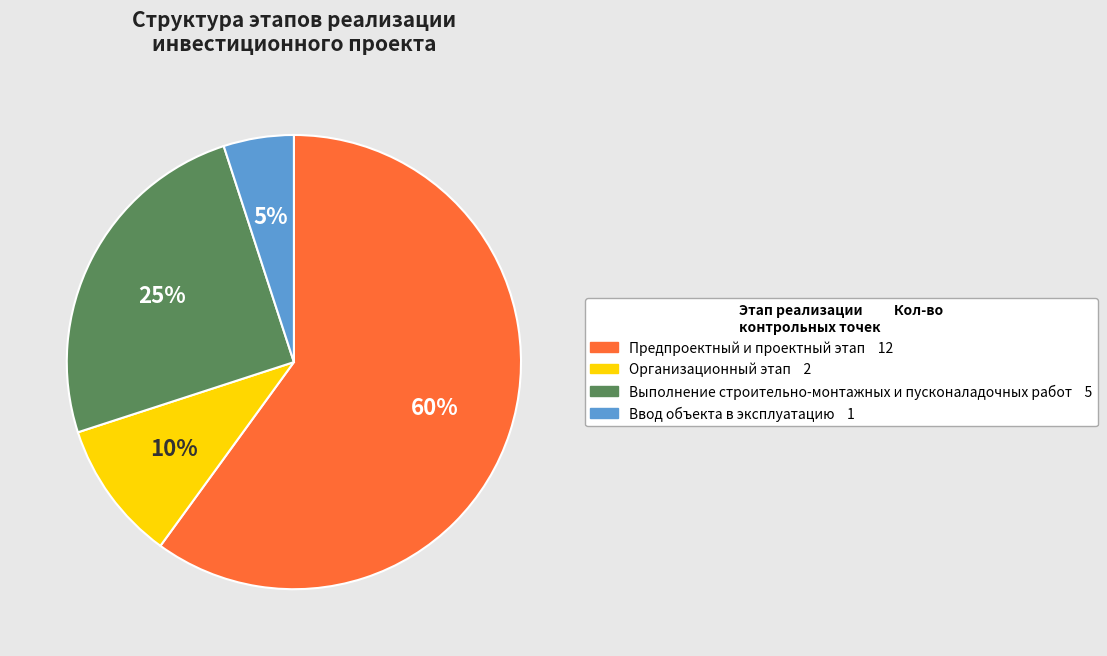

Which has a higher value, Предпроектный и проектный этап 12 or Организационный этап 2?

Предпроектный и проектный этап 12